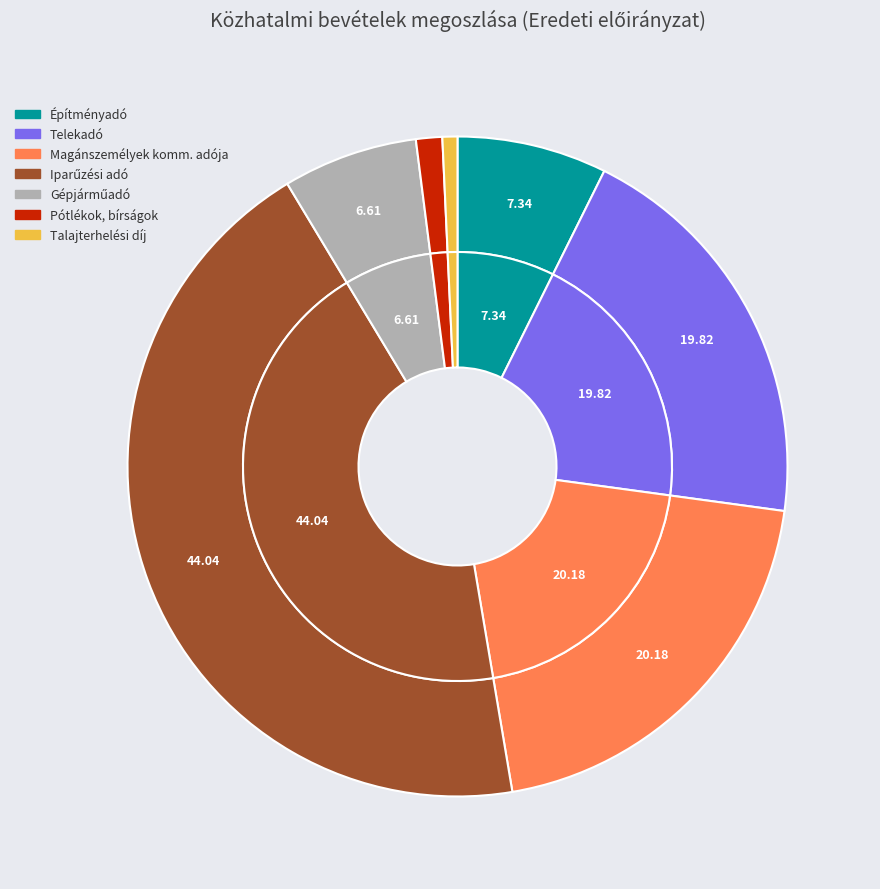

Is it true that Iparűzési adó is 44% of the pie?

True